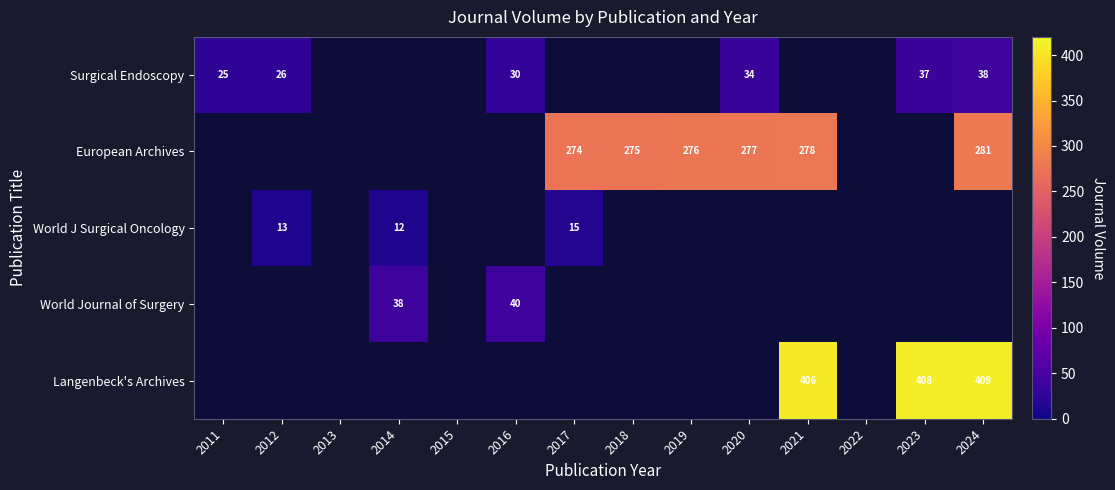

How many data points does each series have?

14